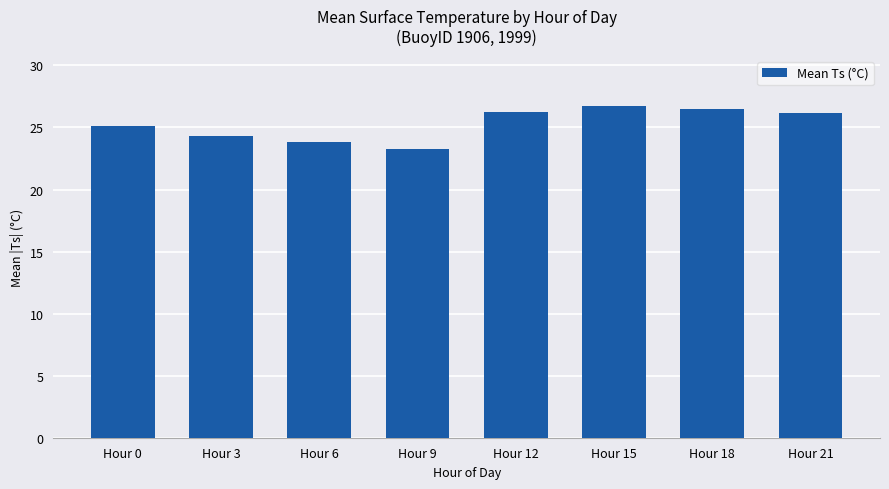

What is the difference between the maximum and second lowest values?

2.9